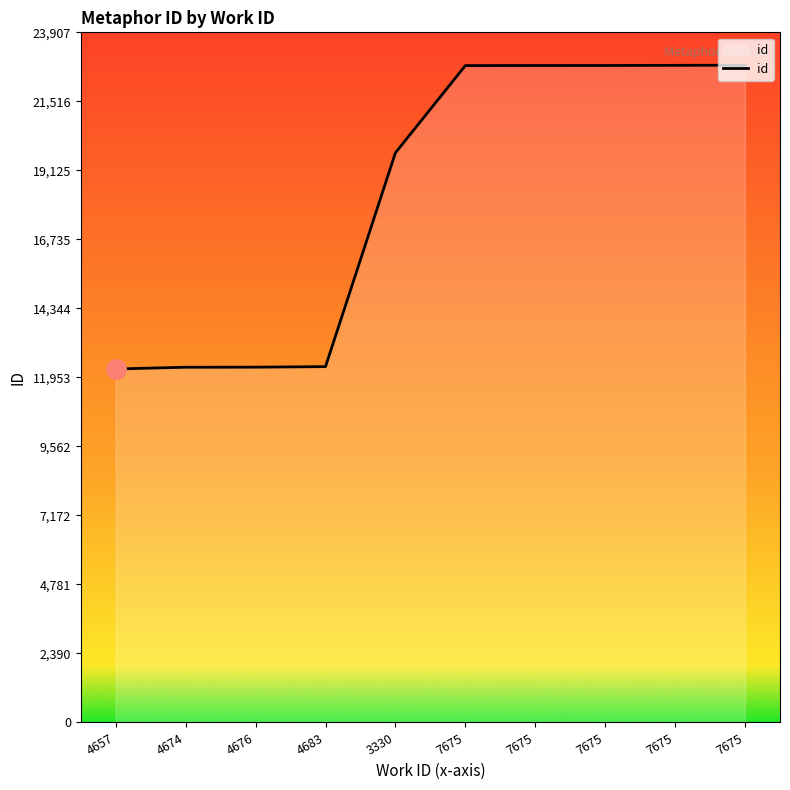

How many lines are shown in the chart?

1